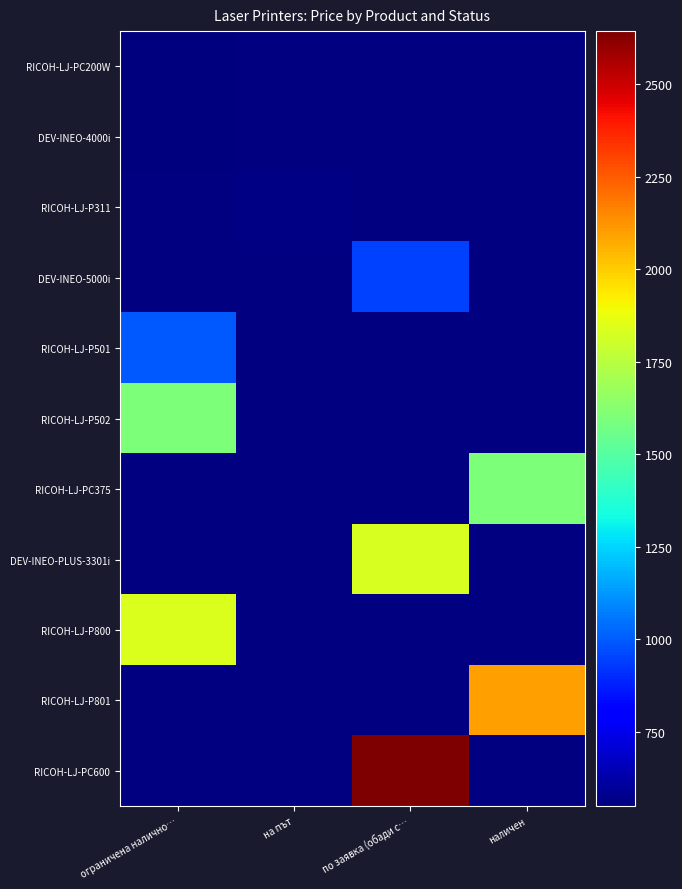

List the labels in order of DEV-INEO-4000i value, largest first.

ограничена налично…, на път, по заявка (обади с…, наличен